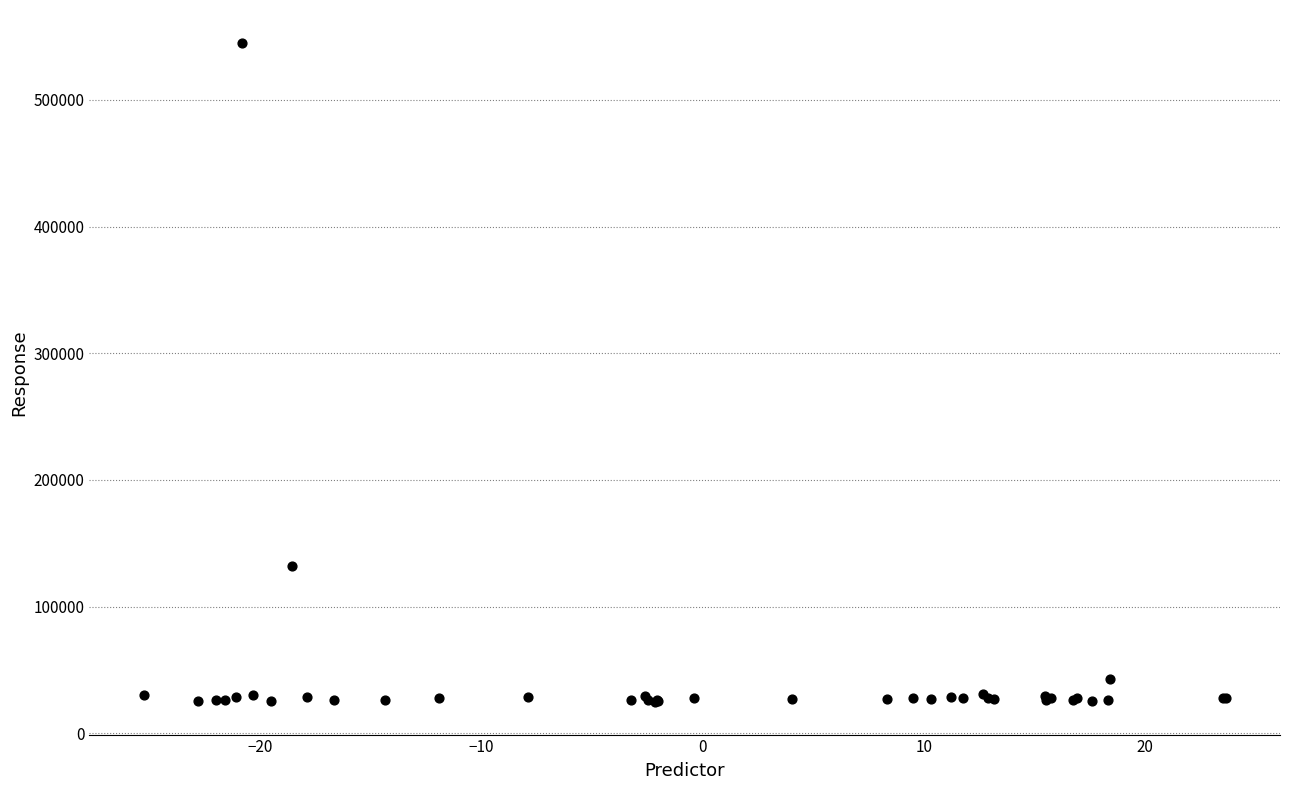

What Y value in the scatter plot is closest to 284989?

132263